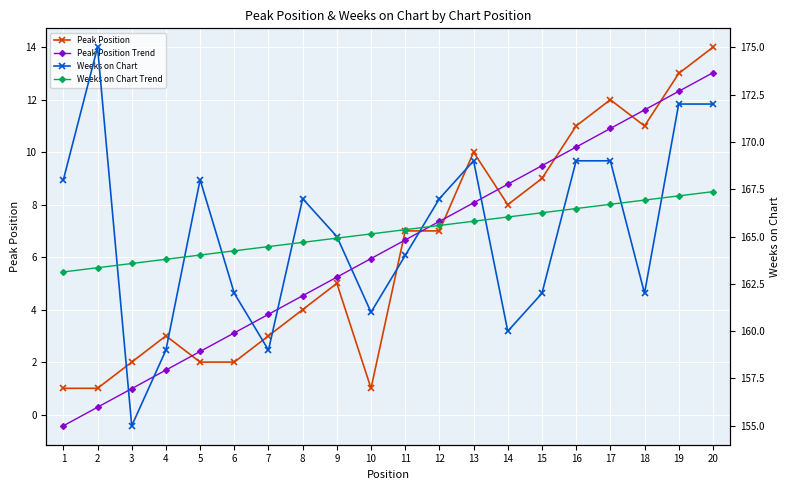

The value of Peak Position at 11 is 7.0. True or false?

True